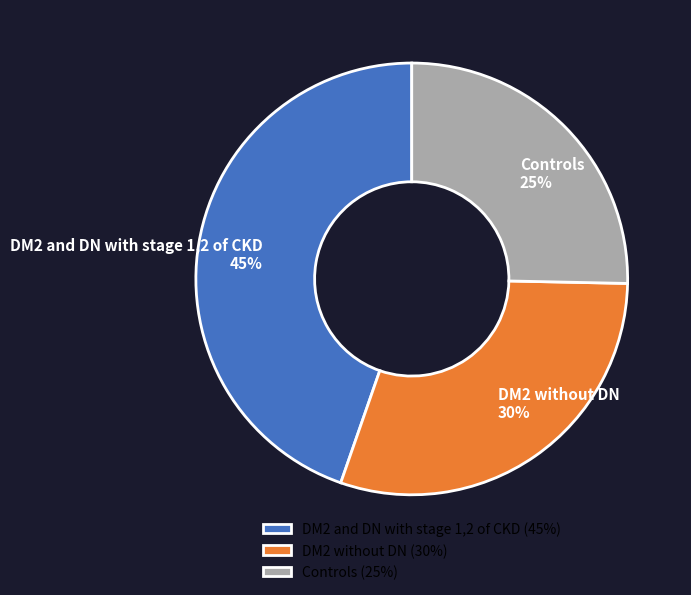

How many segments does this pie chart have?

3